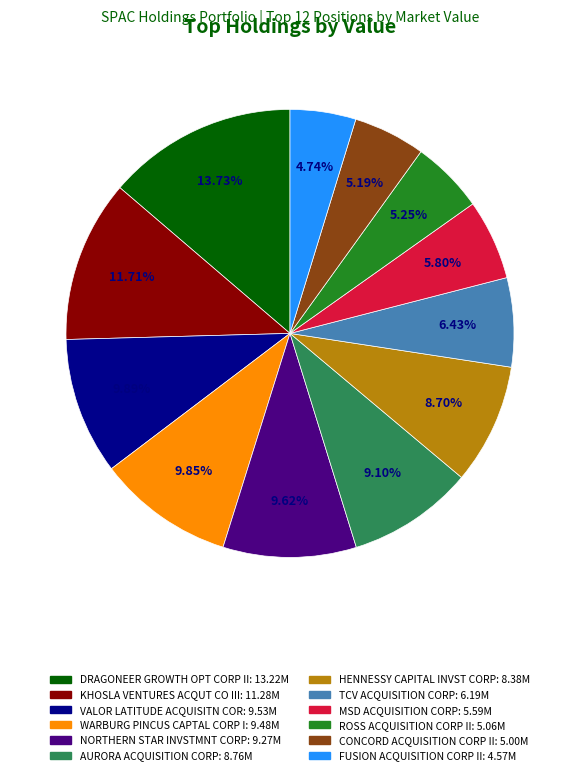

Does NORTHERN STAR INVSTMNT CORP account for over 50% of the chart?

No